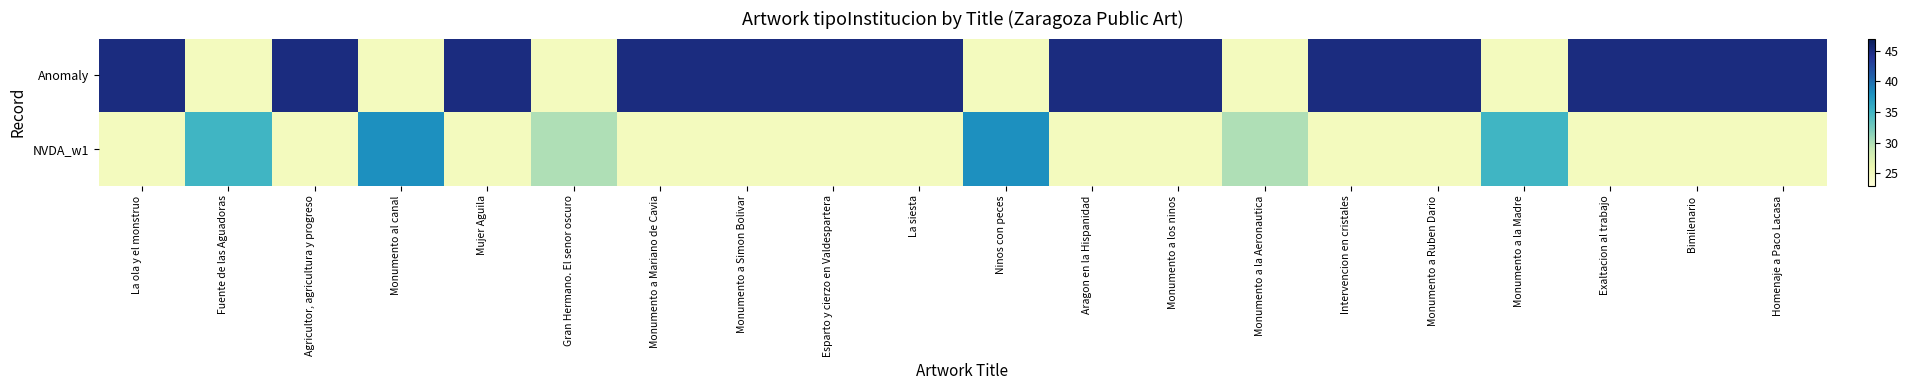

Rank the series at Monumento a los ninos from highest to lowest value.

Anomaly, NVDA_w1